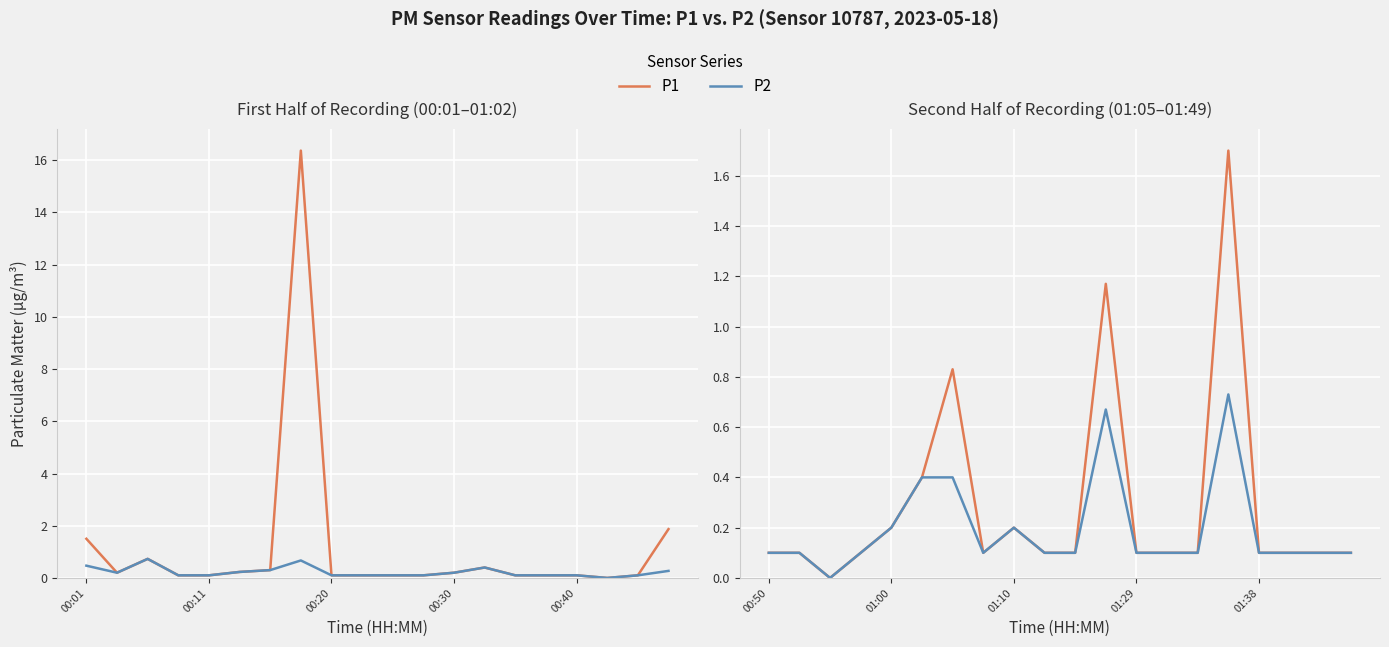

True or false: P1 and P2 cross at least once.

False